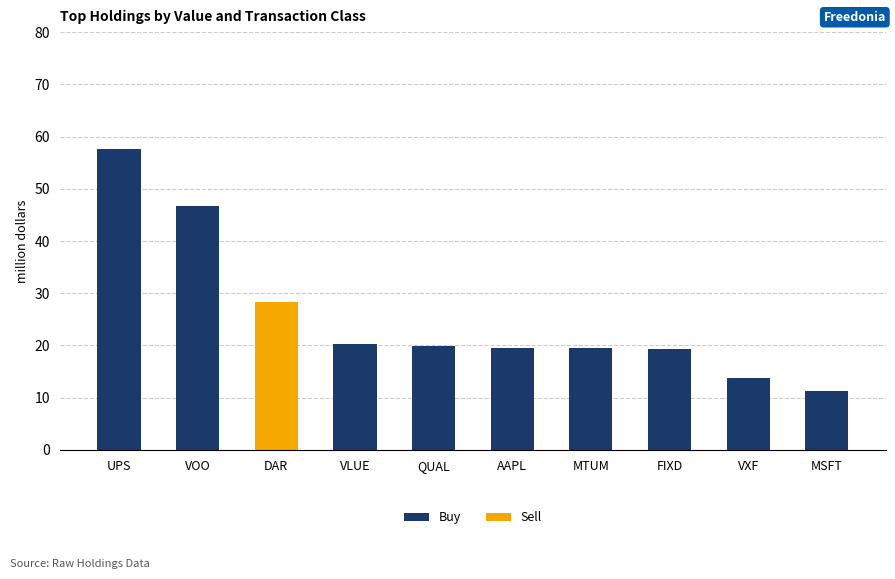

What are all the series names shown in the legend?

Buy, Sell